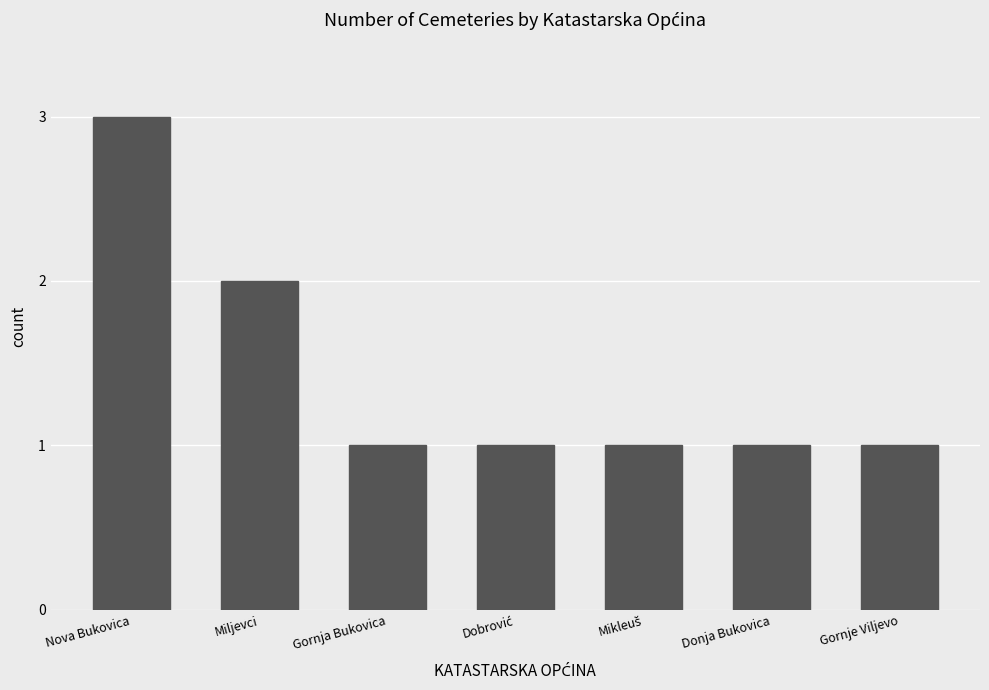

Approximately how many times larger is the value at Gornje Viljevo compared to Nova Bukovica?

0.3